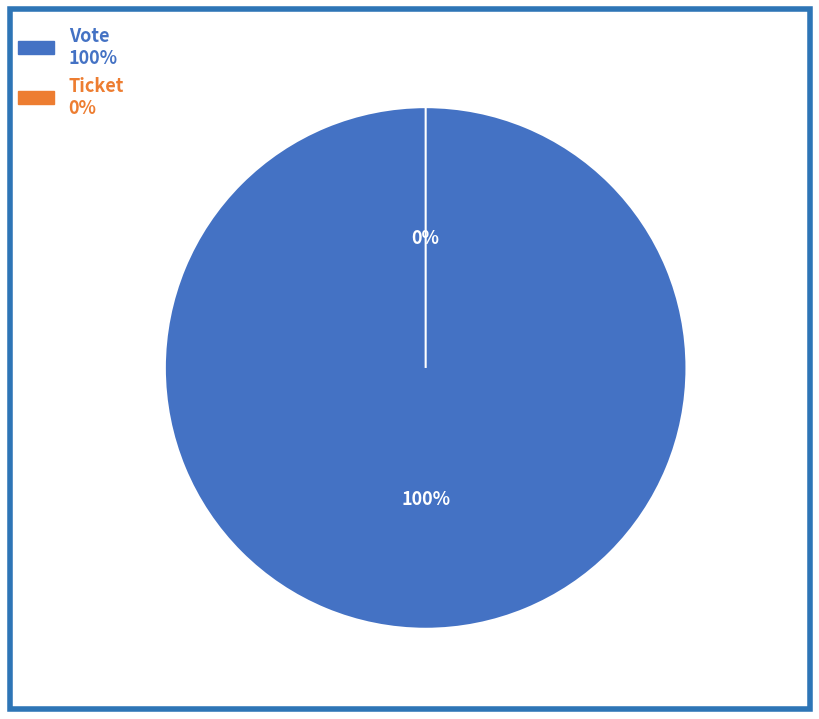

Count the number of slices in the pie.

2